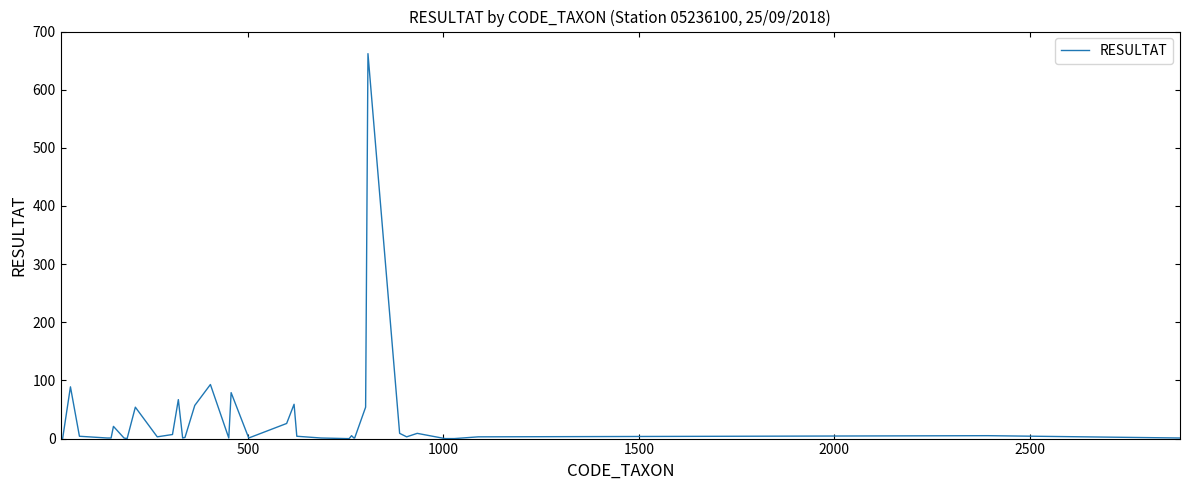

What is the greatest value displayed?

662